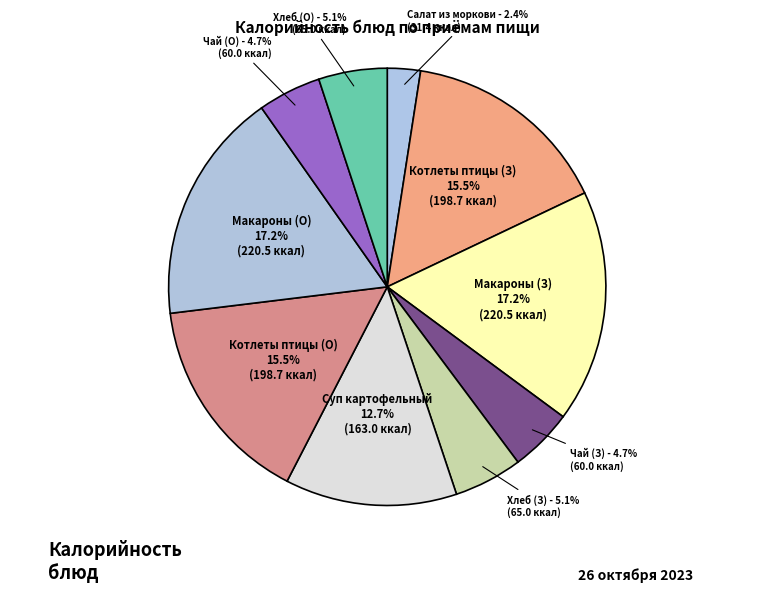

Do Суп картофельный and Чай (З) together represent more than half of the pie?

No